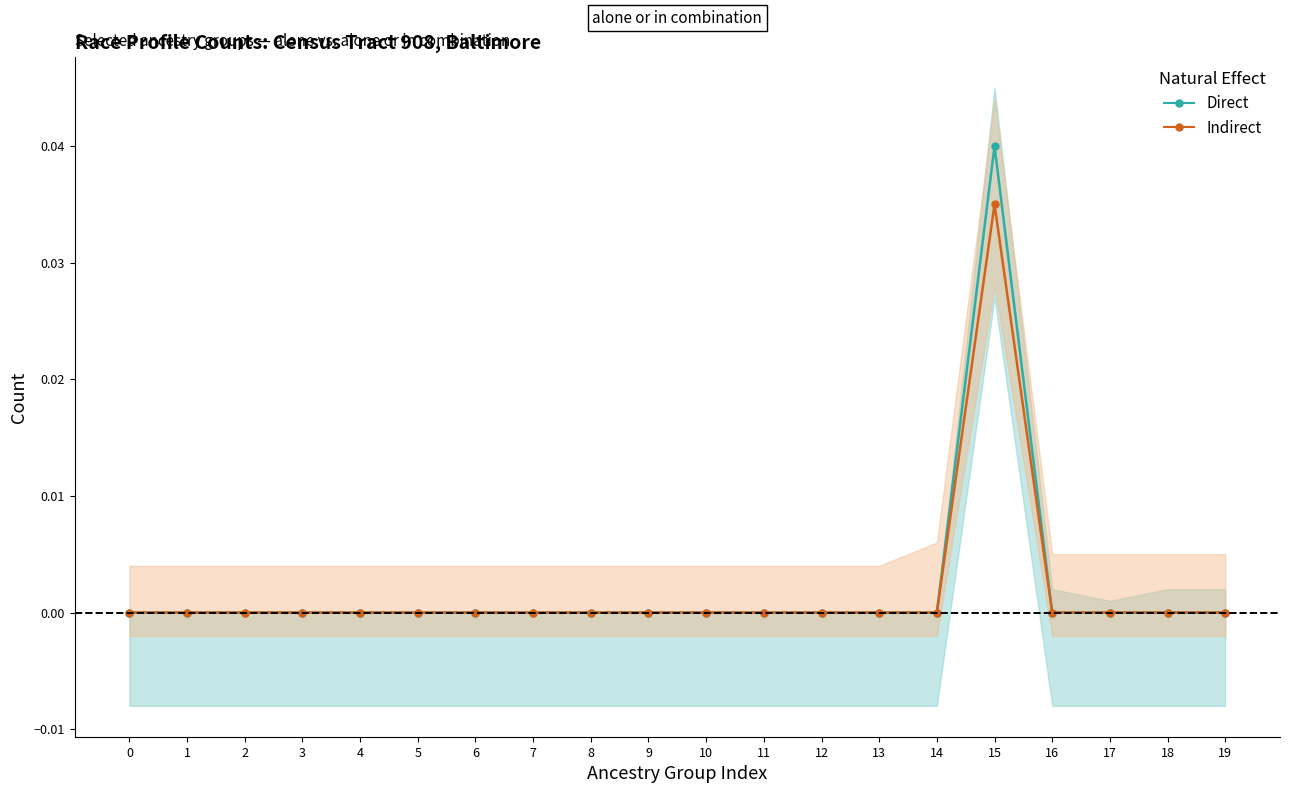

How many data points in Direct are above 0?

1